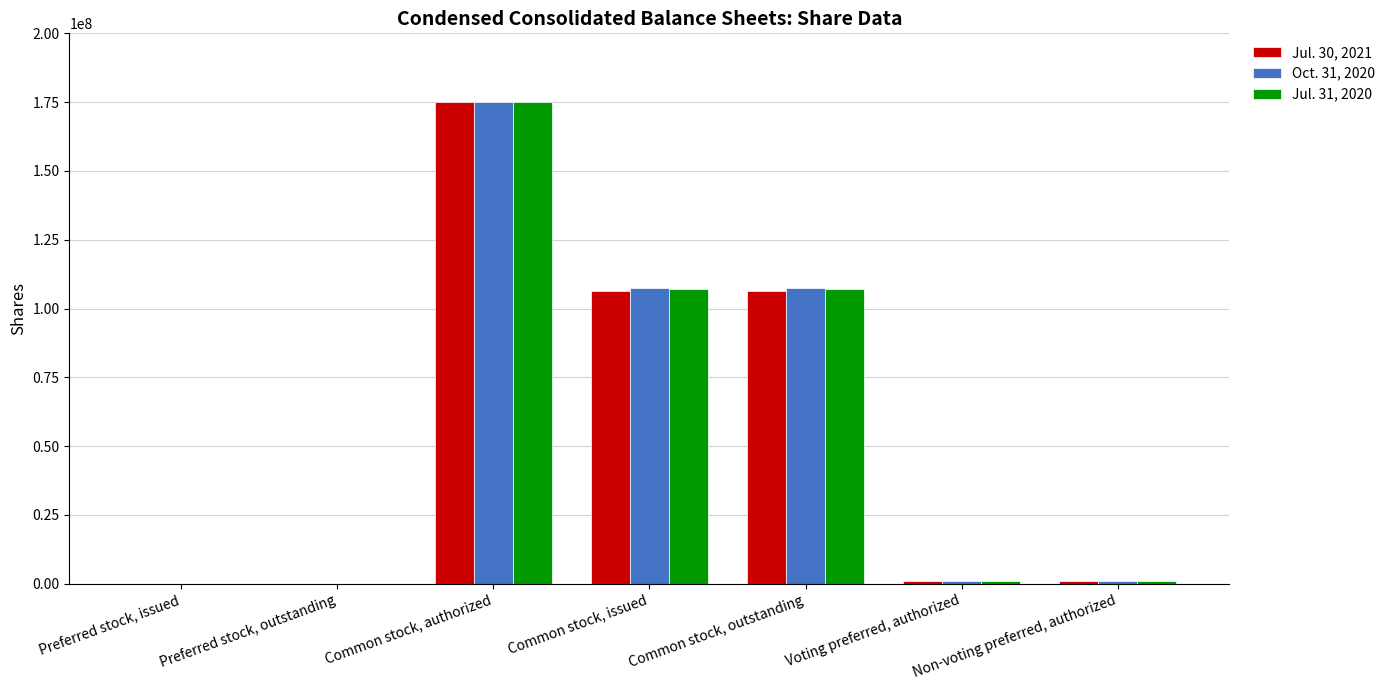

Which category has the highest value in the Oct. 31, 2020 series?

Common stock, authorized